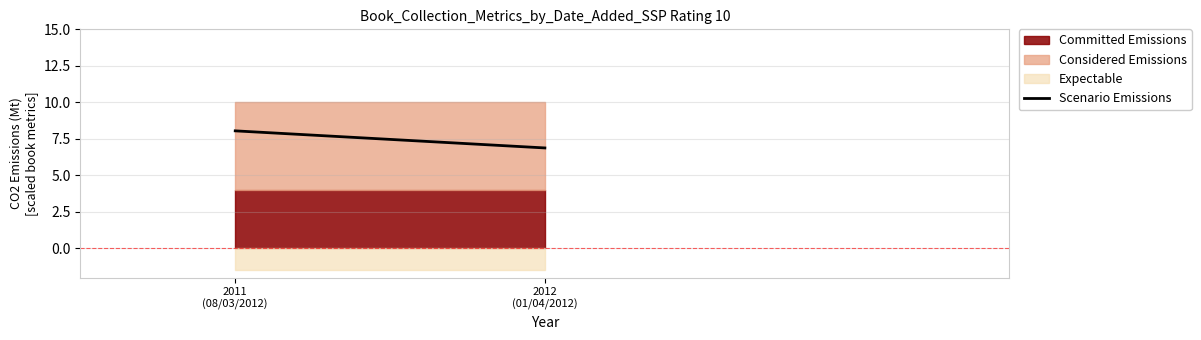

Rank the categories by value from lowest to highest.

2012
(01/04/2012), 2011
(08/03/2012)